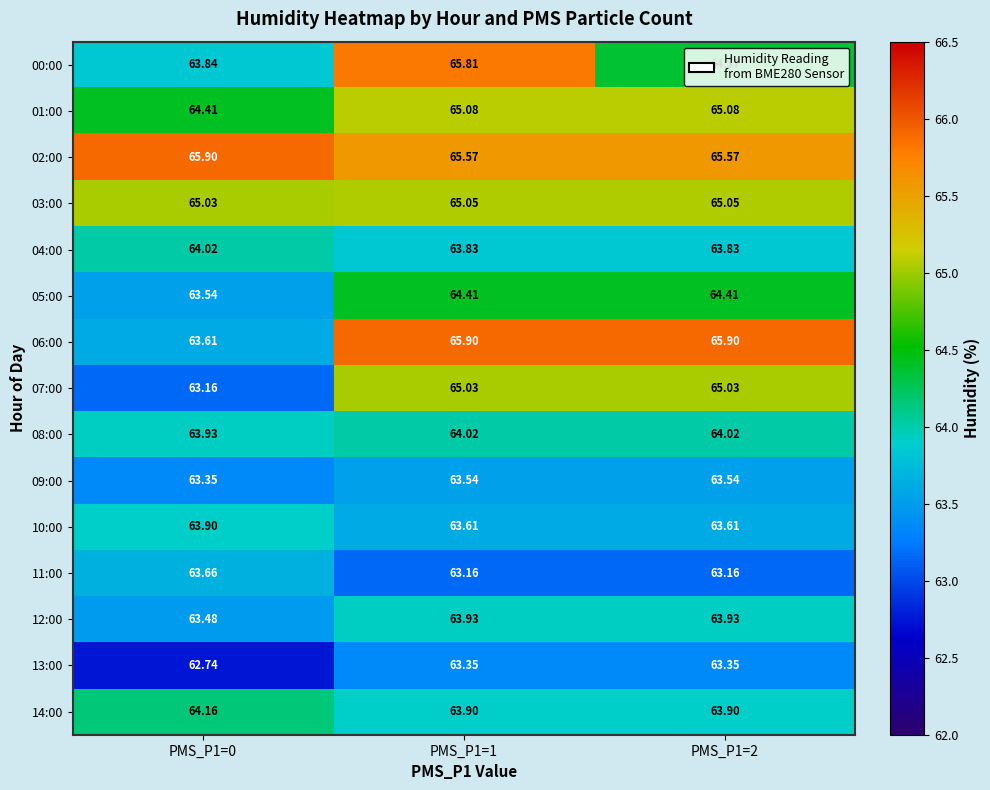

Which series has the widest spread of values?

06:00